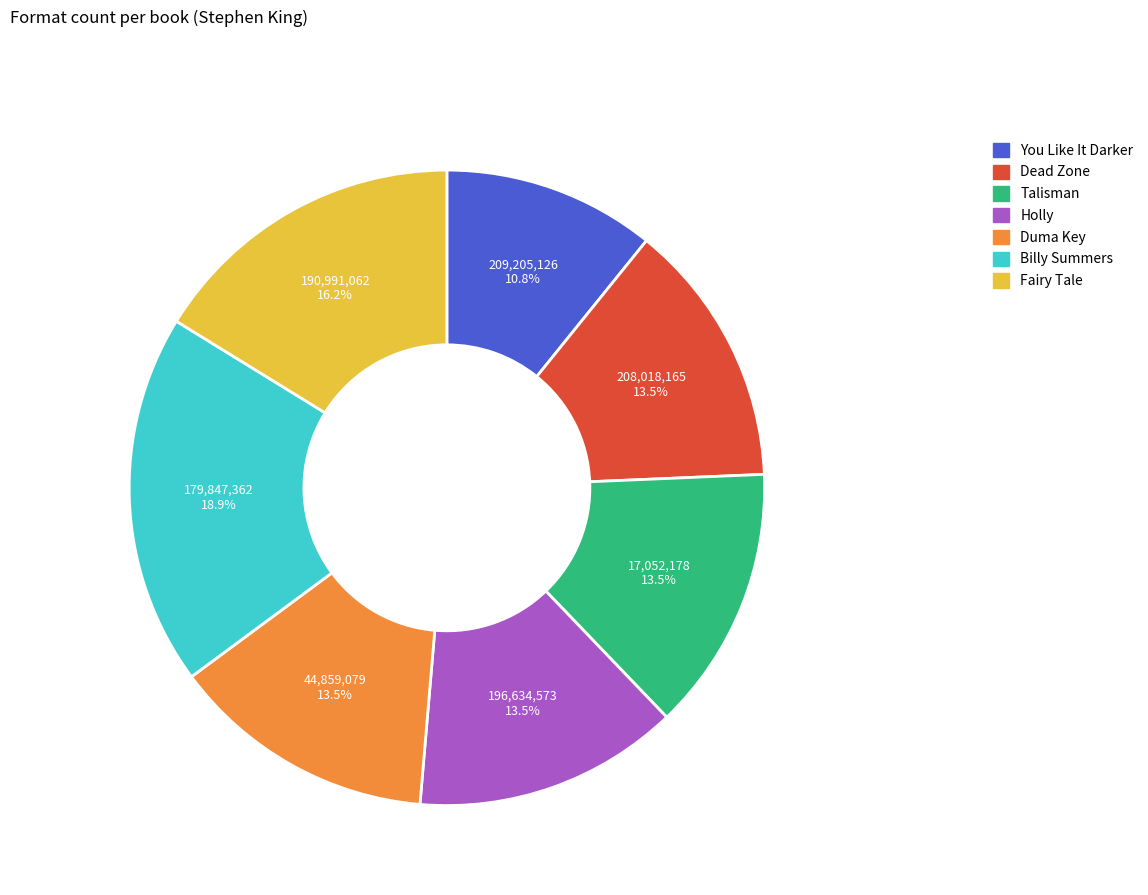

The Billy Summers slice represents 19% of the pie. True or false?

True